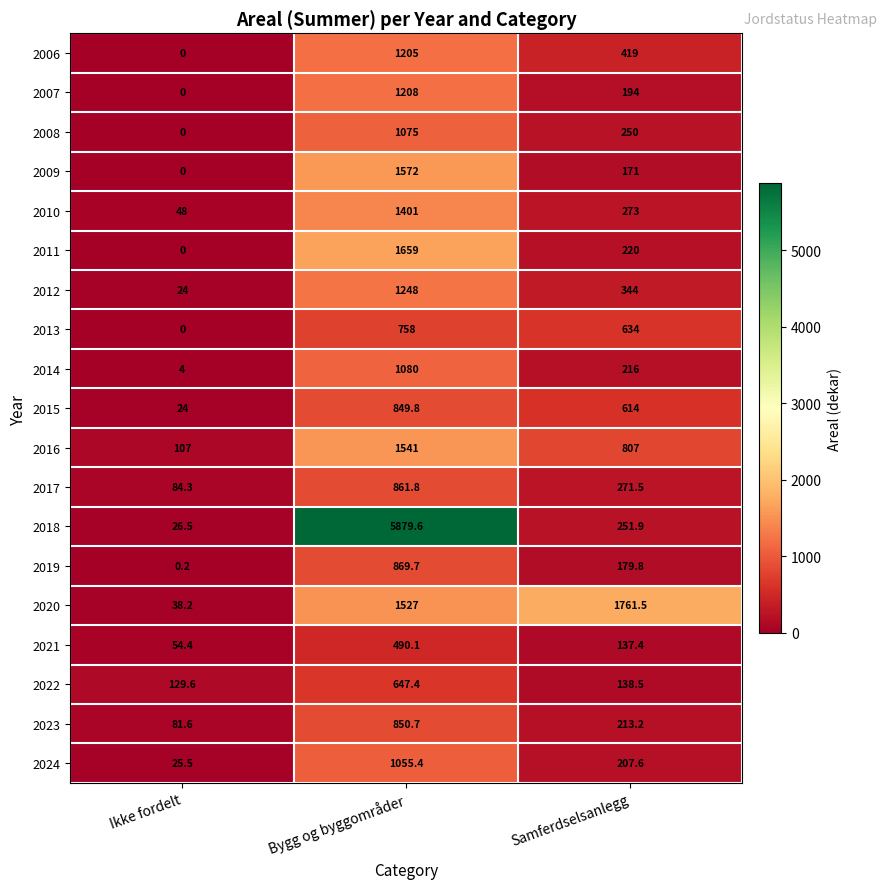

Count the number of categories in the chart.

3